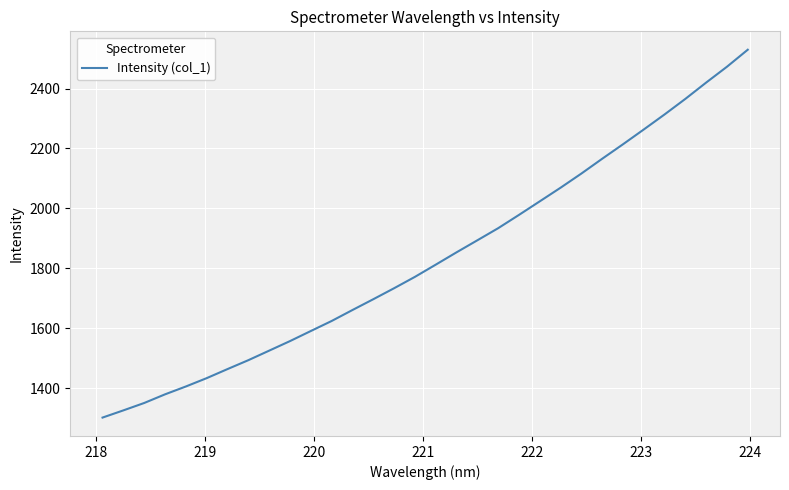

What is the difference between the maximum and minimum values?

1228.5